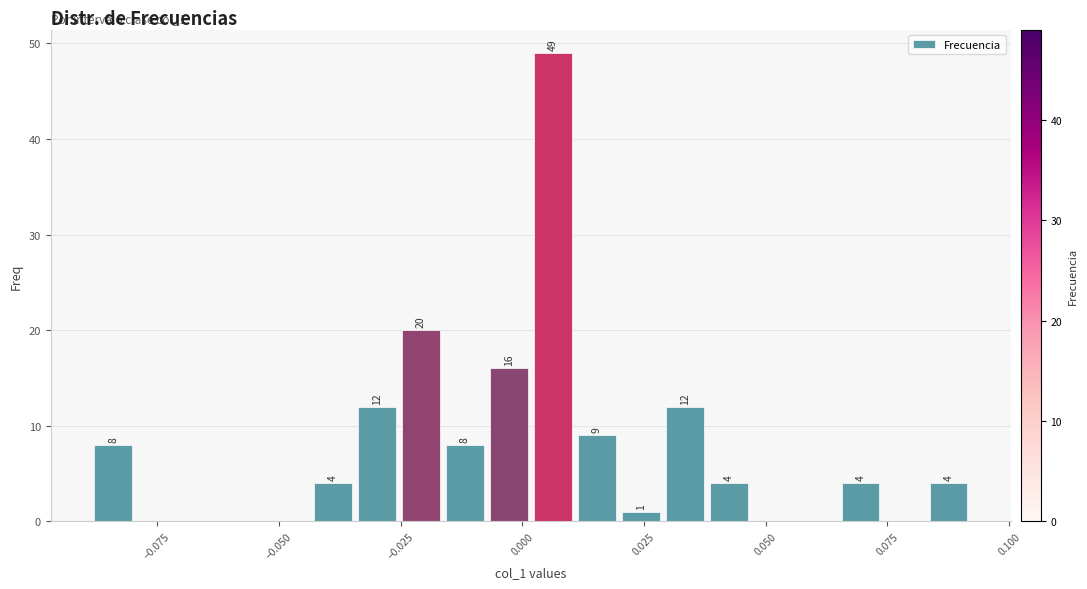

Read against the x-axis, roughly where is the centre of the tallest bar?

0.005